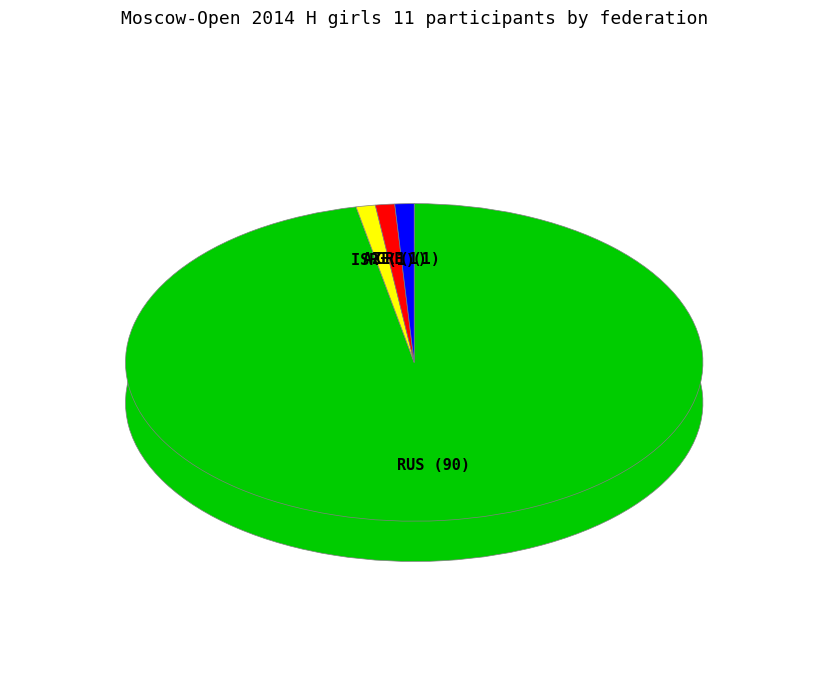

Which category has the smallest portion of the pie?

ISR